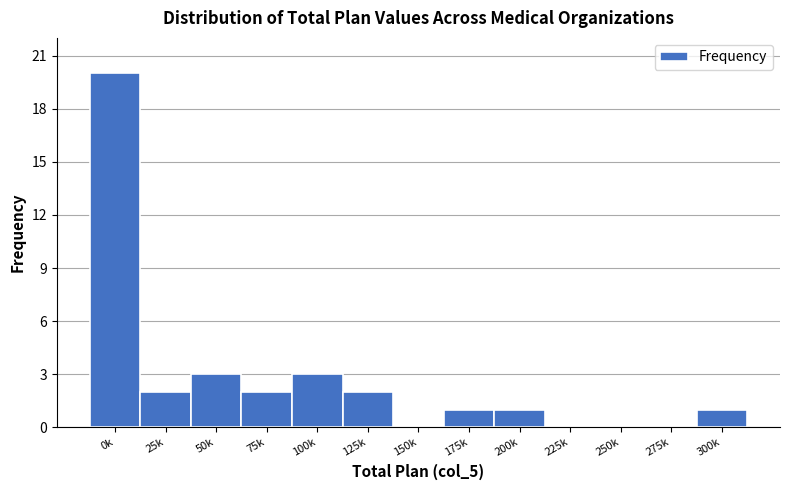

Reading left to right, what are all the values shown in this chart?

0k=20	25k=2	50k=3	75k=2	100k=3	125k=2	150k=0	175k=1	200k=1	225k=0	250k=0	275k=0	300k=1